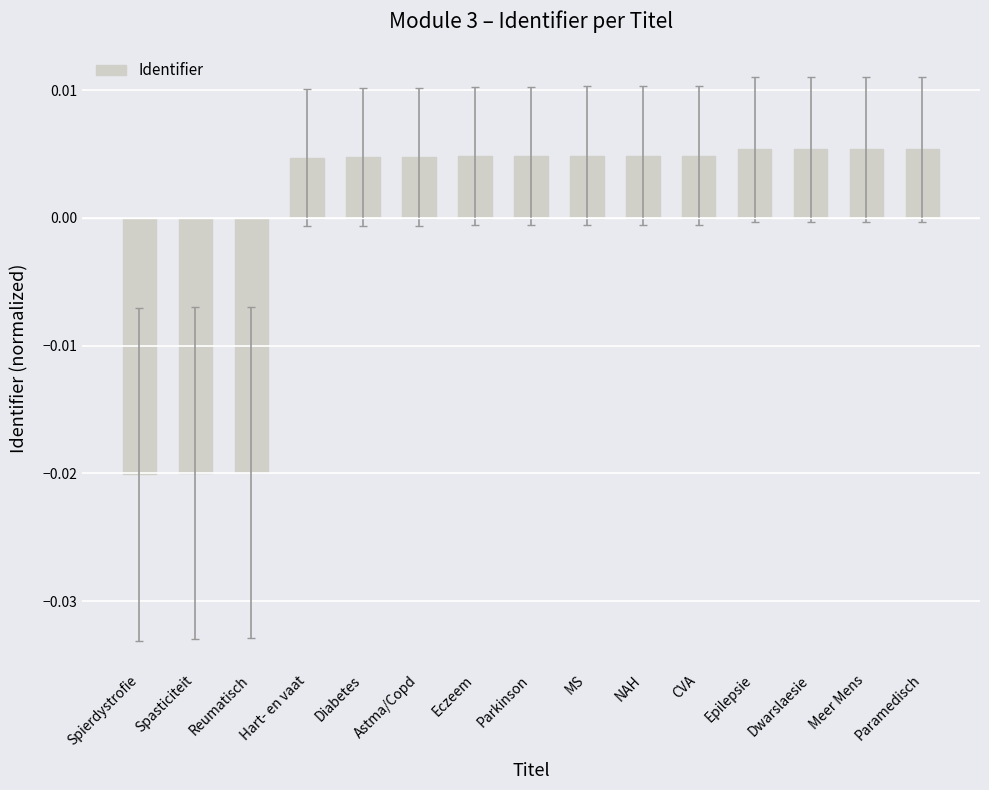

Between Paramedisch and Spierdystrofie, which is larger?

Paramedisch